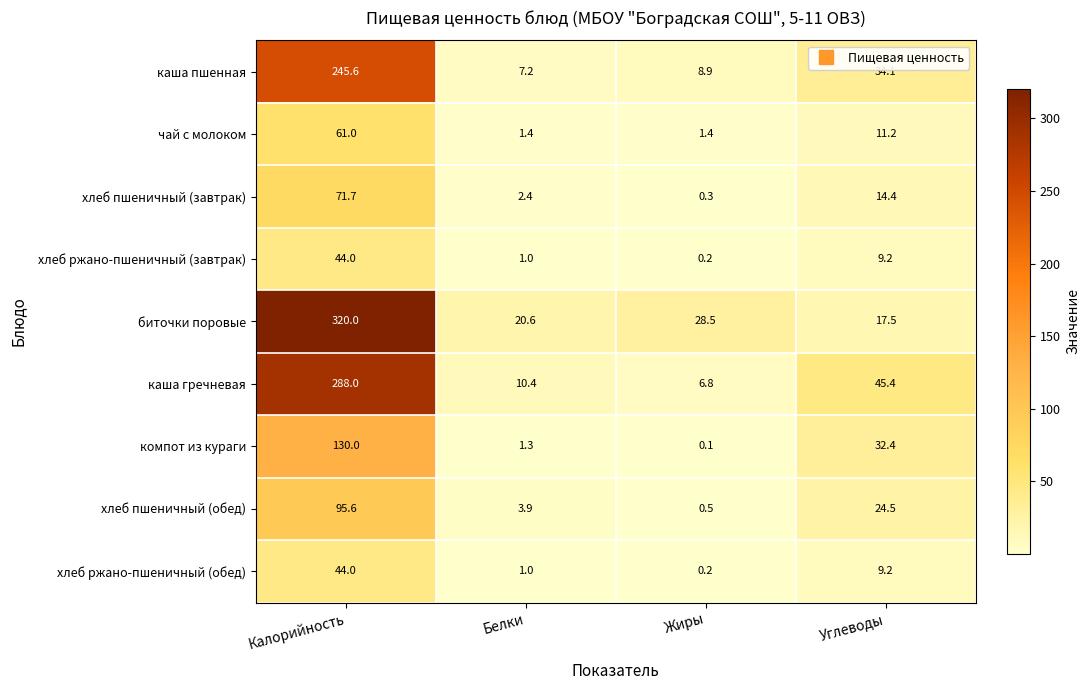

How many data points in компот из кураги are less than 32?

2